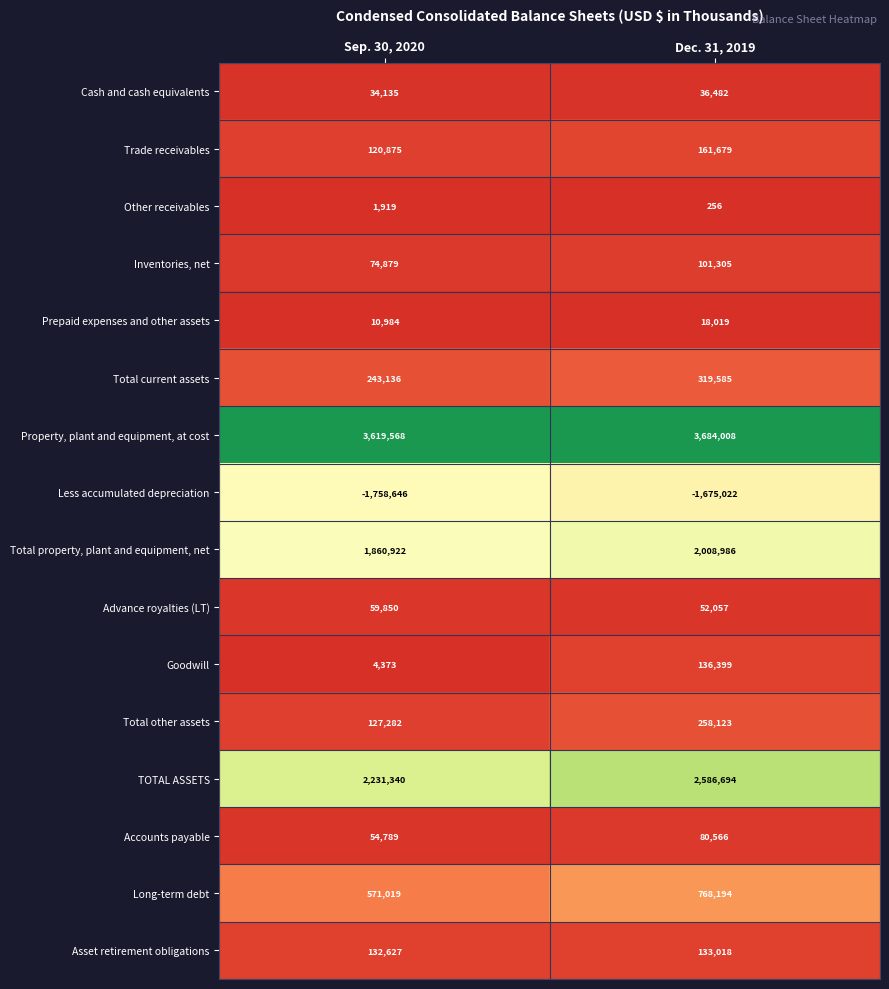

List the series in order of their peak value, highest first.

Property, plant and equipment, at cost, TOTAL ASSETS, Total property, plant and equipment, net, Long-term debt, Total current assets, Total other assets, Trade receivables, Goodwill, Asset retirement obligations, Inventories, net, Accounts payable, Advance royalties (LT), Cash and cash equivalents, Prepaid expenses and other assets, Other receivables, Less accumulated depreciation